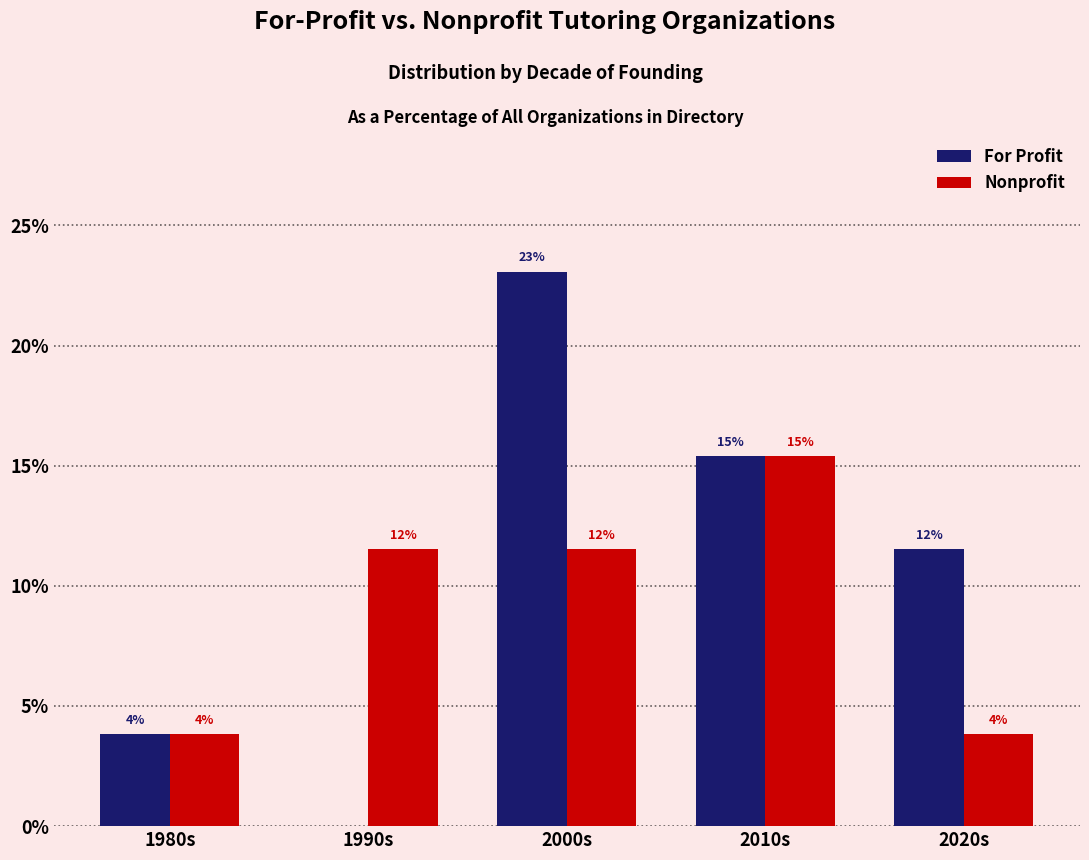

What is the spread (max minus min) of values at 2000s?

11.5